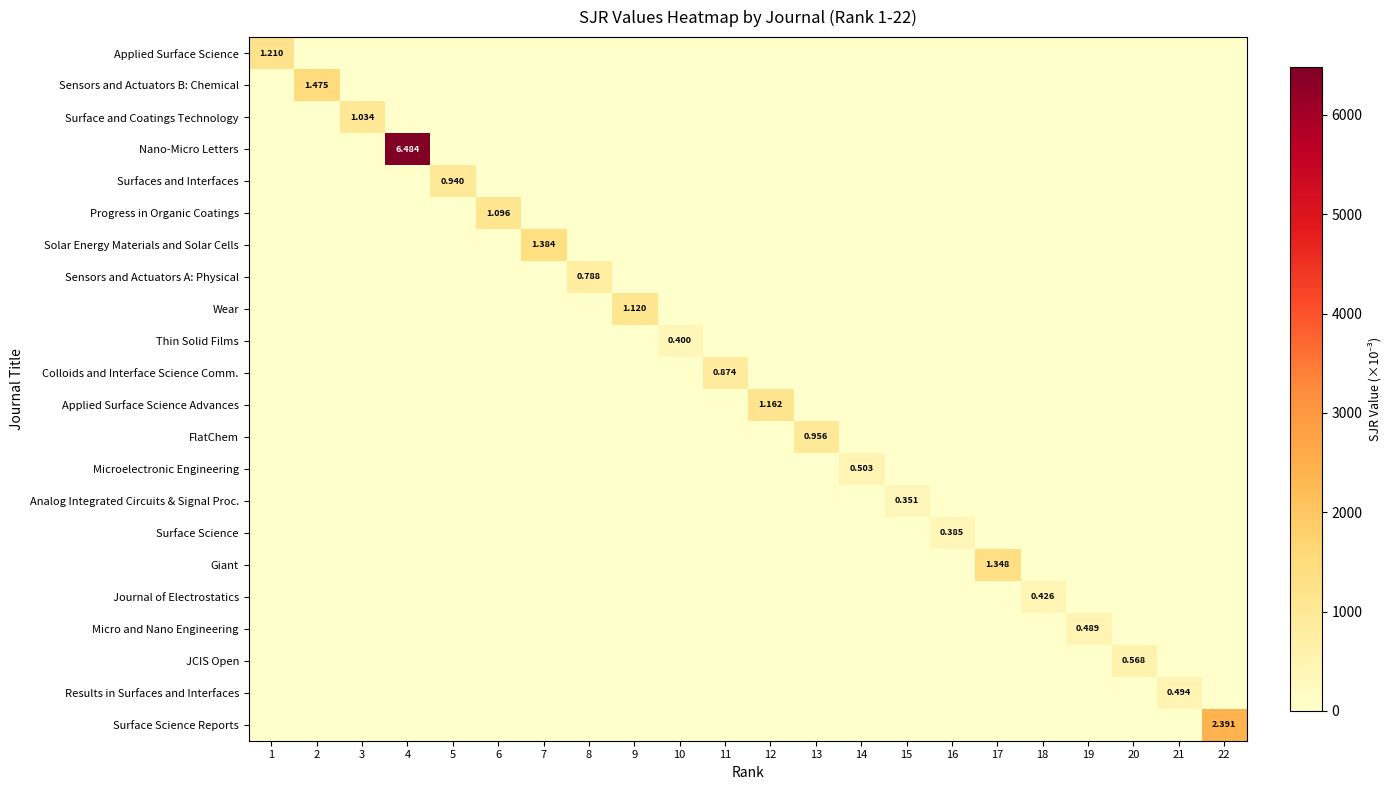

Which has a higher value, 18 or 5?

18